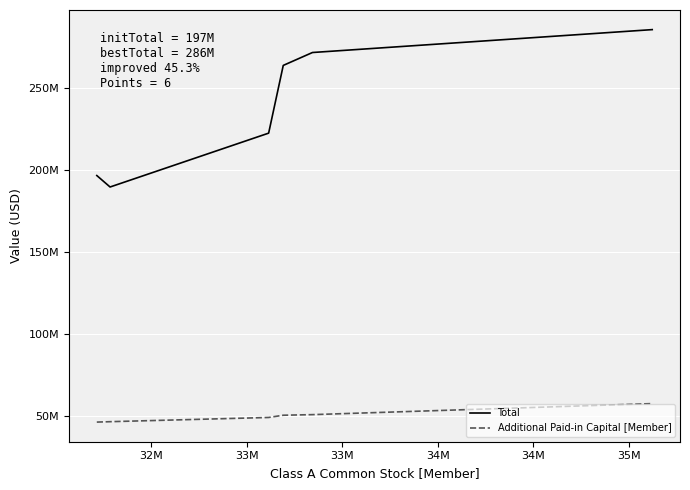

At how many categories does at least one series exceed 265292005?

2